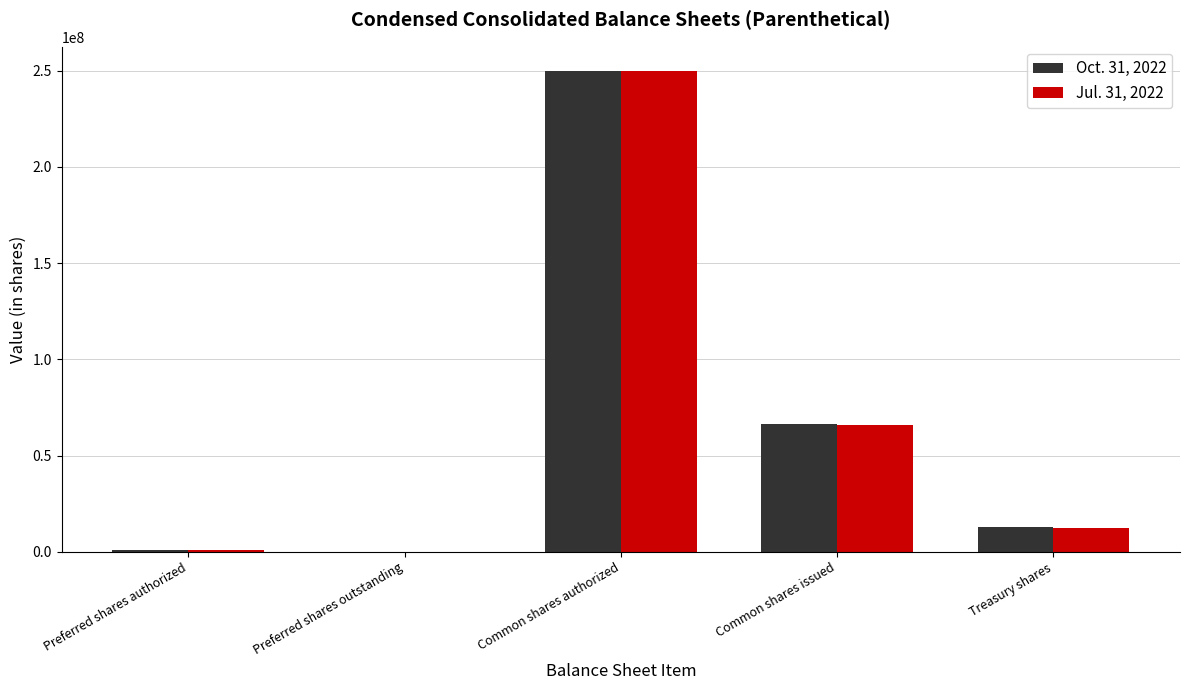

Count the number of categories in the chart.

5